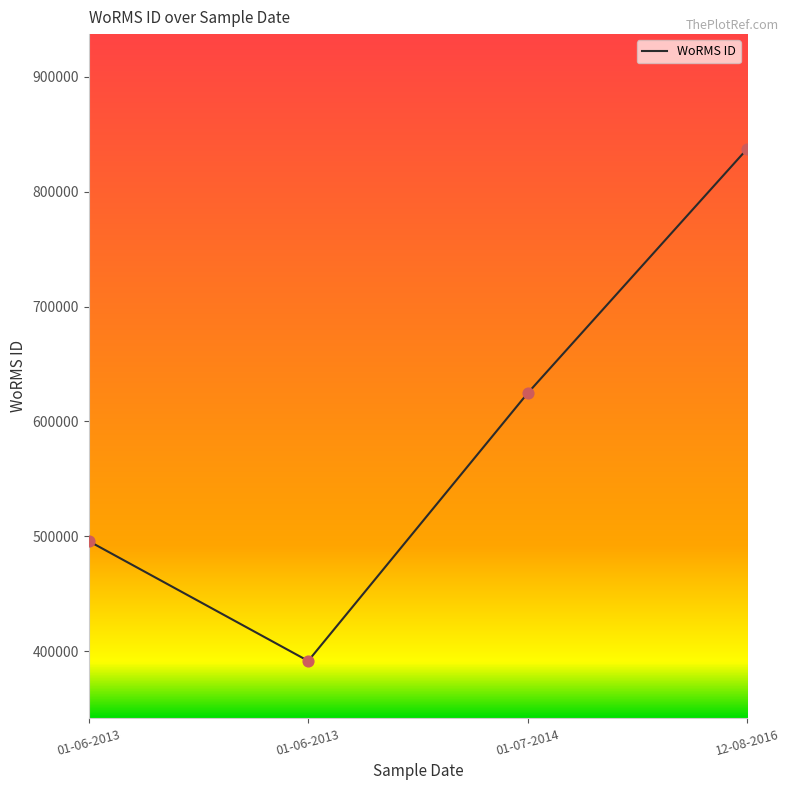

Approximately how many times larger is the value at 01-06-2013 compared to 01-06-2013?

1.3